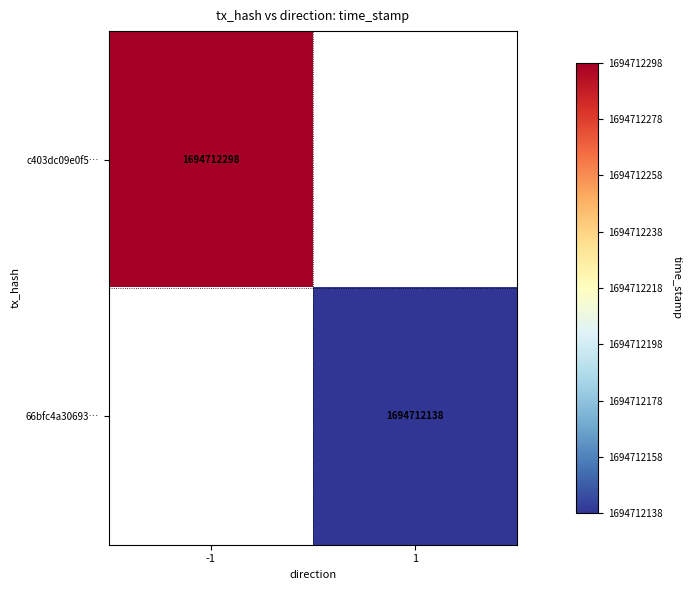

Between 0 and 1, which series saw the biggest shift?

c403dc09e0f5e9e8254cbd4b0d64a746d5f69b6